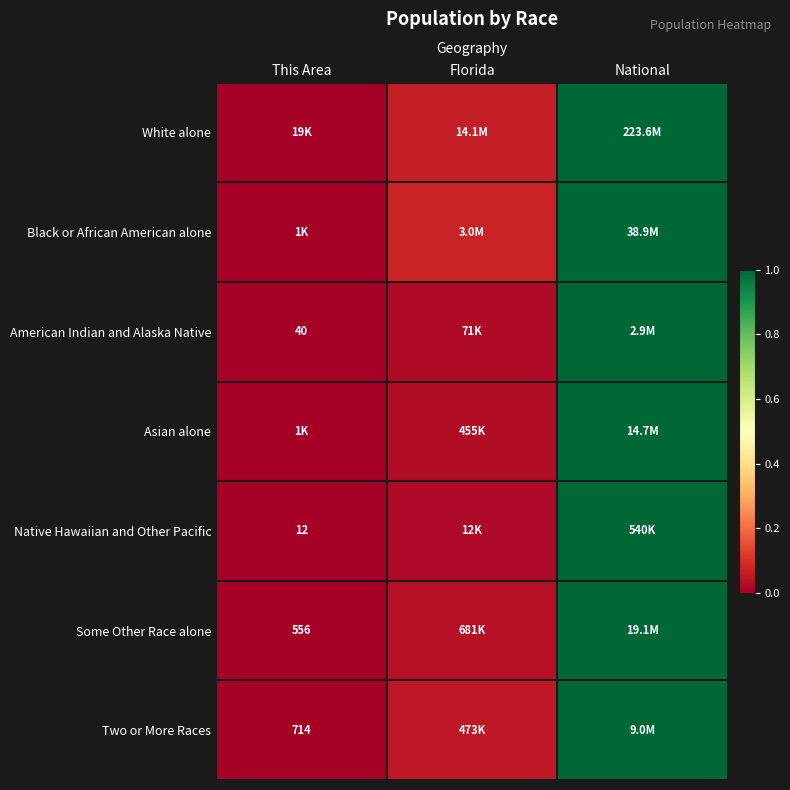

Which label corresponds to the largest value in the chart?

National